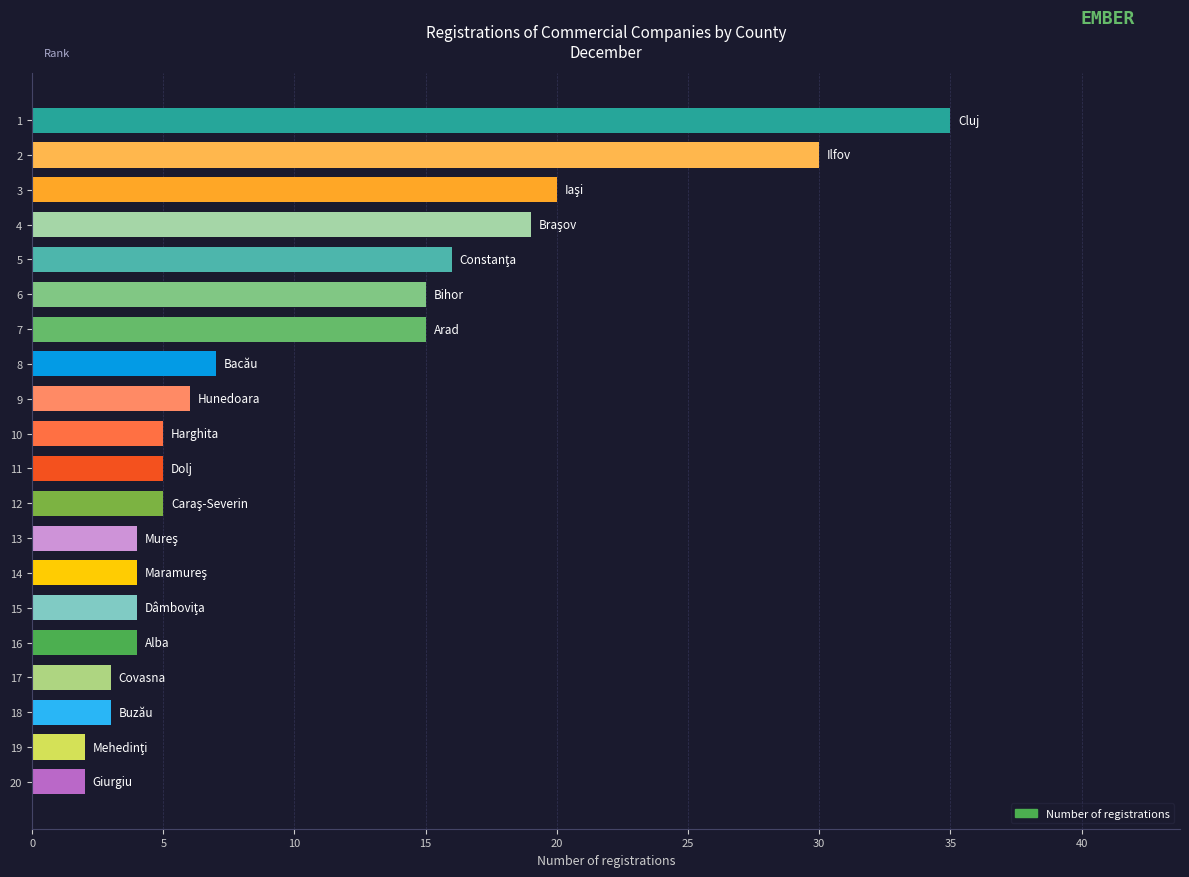

What is the change in value from 10 to 13?

-1